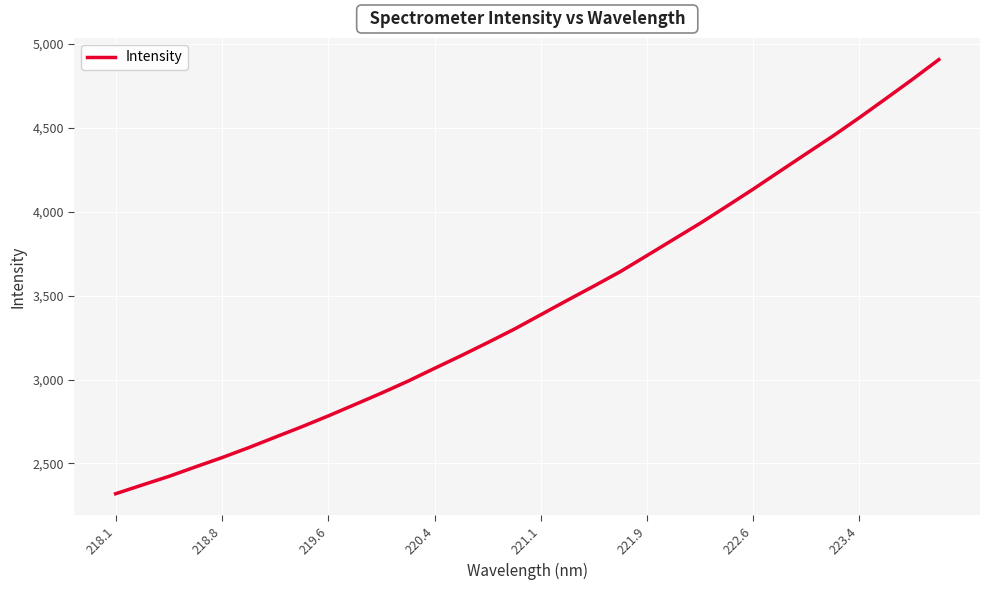

What is the difference between the maximum and minimum values?

2588.2